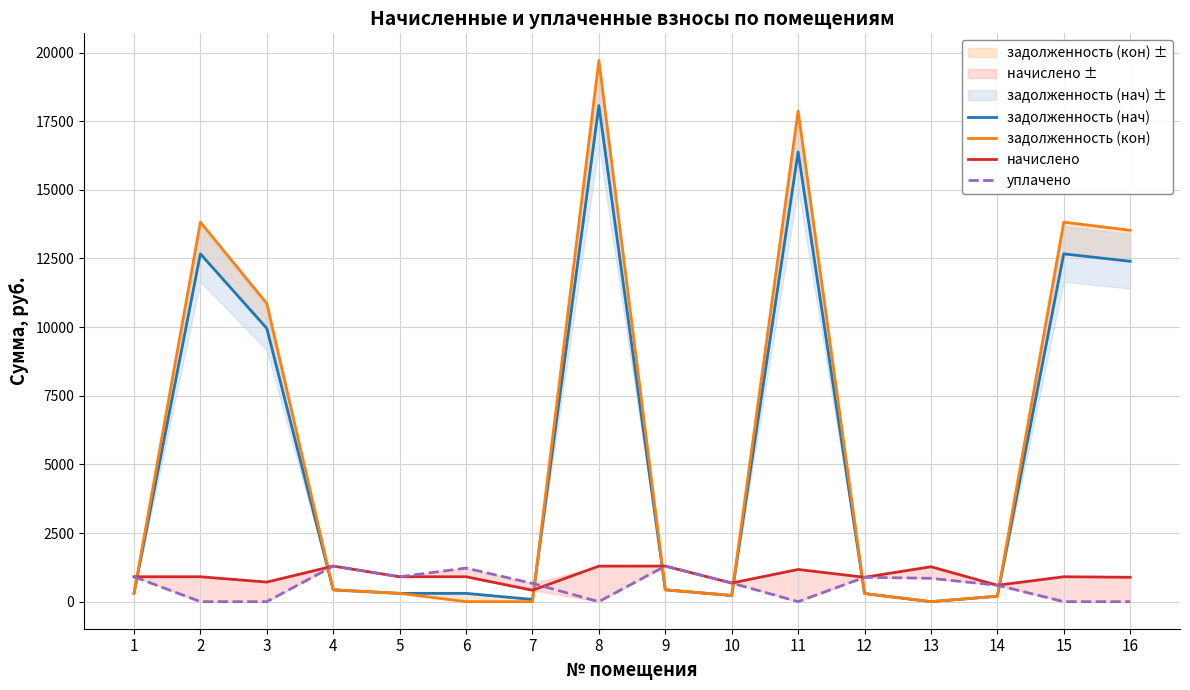

At which category is the sum across all series the highest?

8